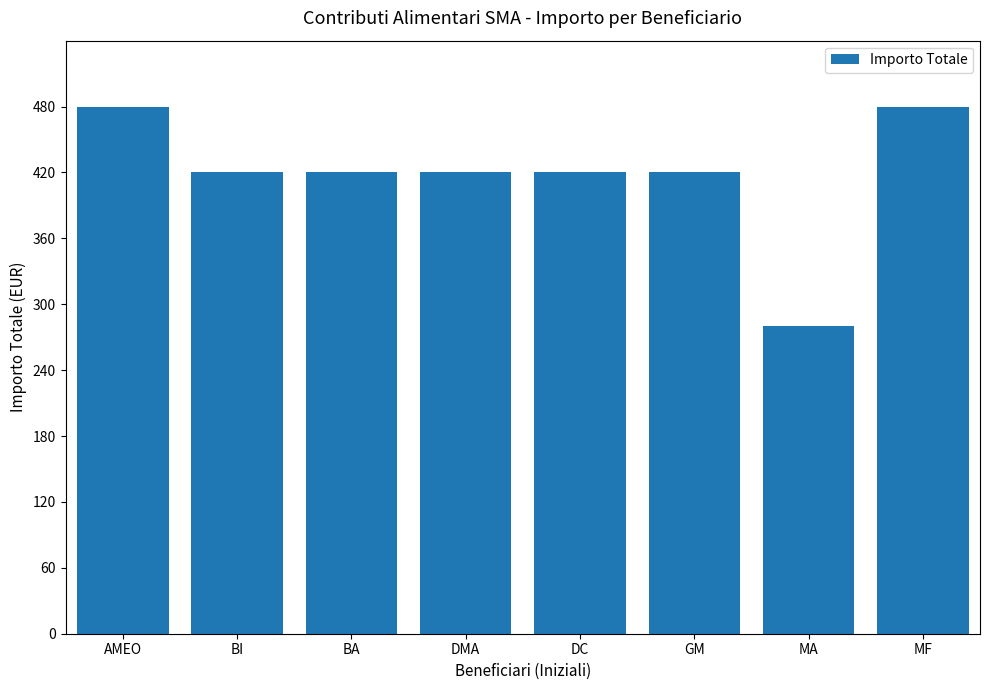

Reading right to left, extract all data points from this chart.

480	280	420	420	420	420	420	480